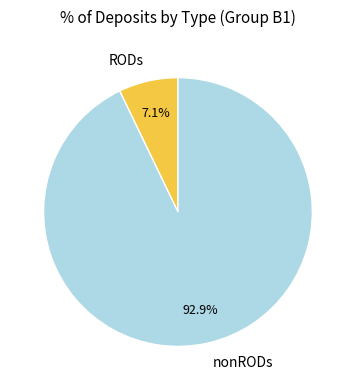

Which slice is the smallest?

RODs